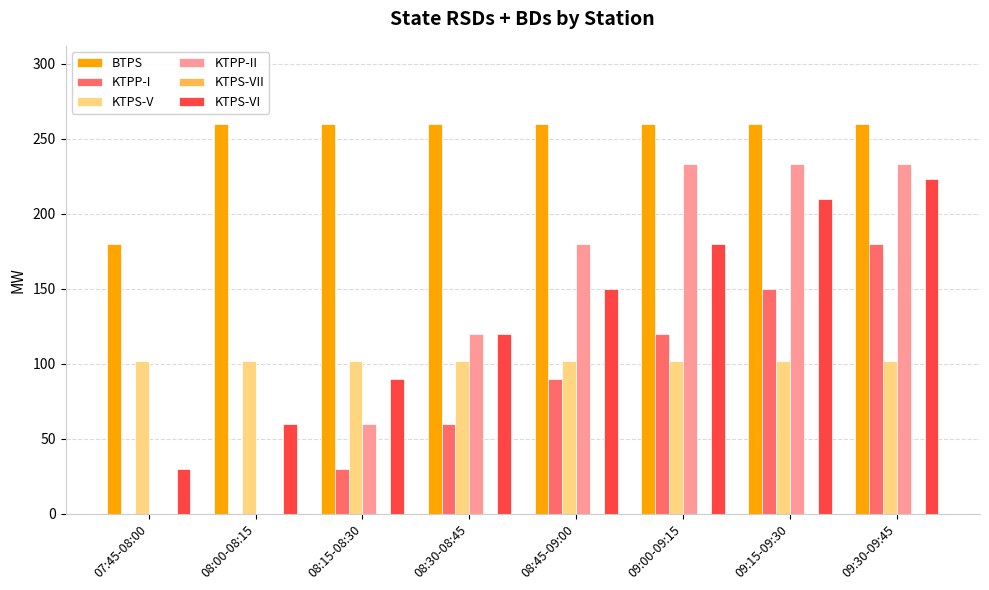

What is the total value across all series at 08:45-09:00?

782